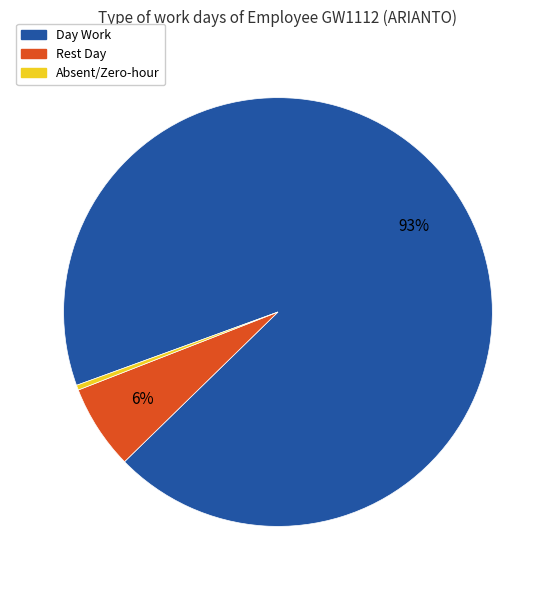

Is there a majority slice in this chart?

Yes